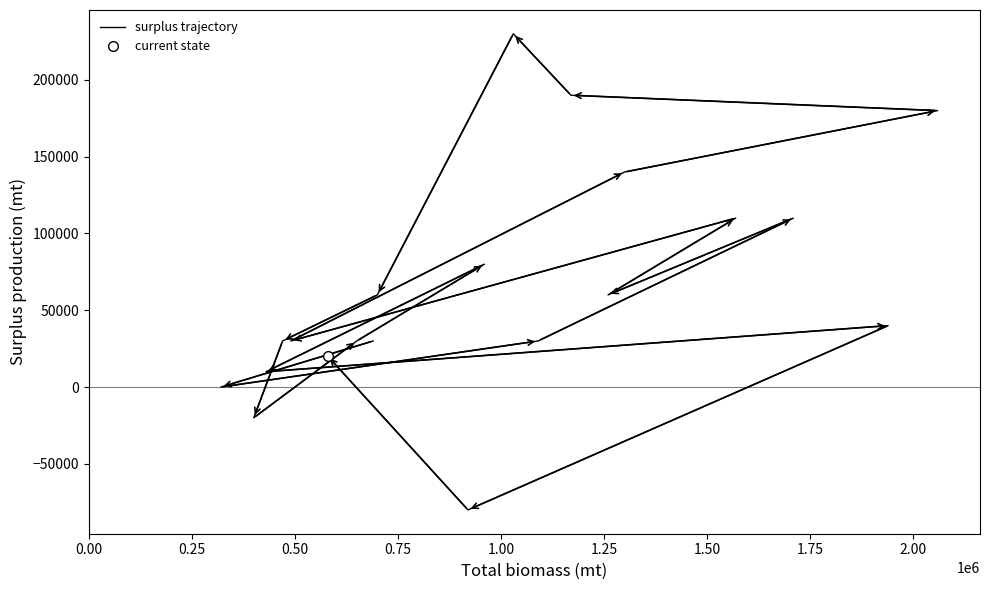

How many lines are shown in the chart?

1